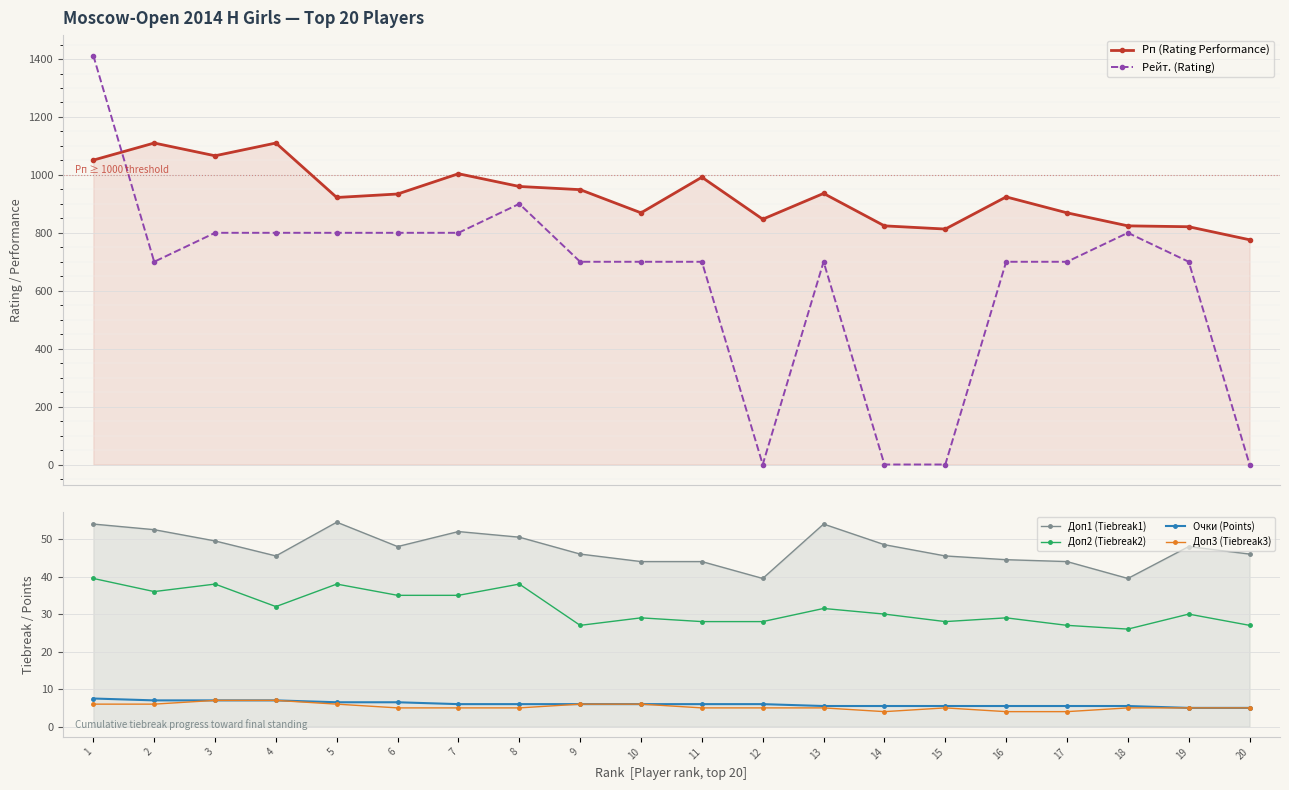

How many distinct data groups are displayed?

6